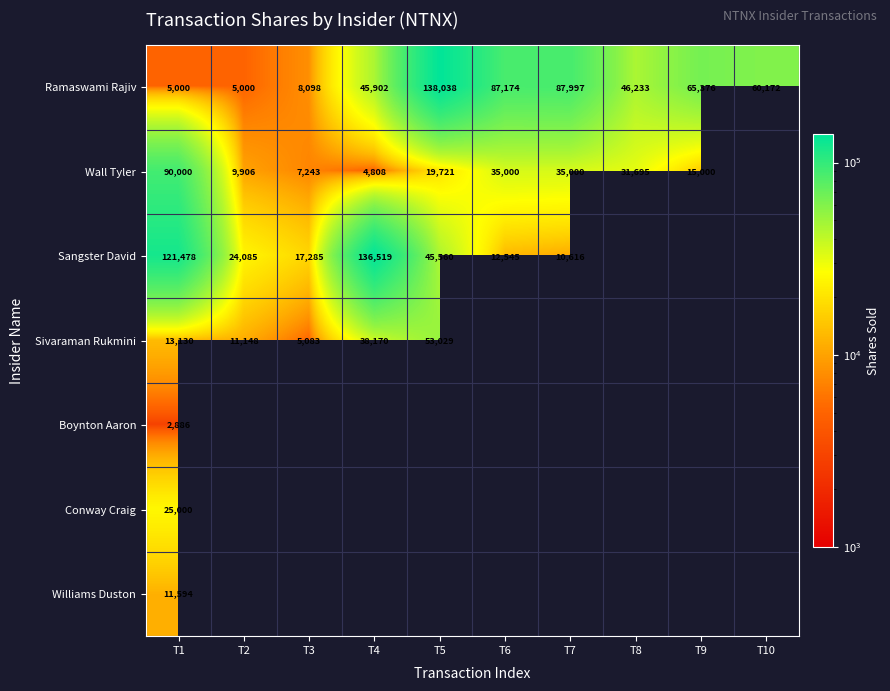

At which label does Ramaswami Rajiv first exceed 60172?

T5